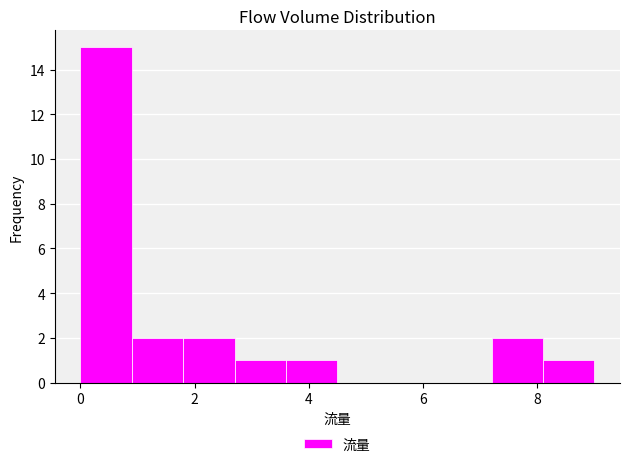

Reading left to right, transcribe this chart: for each bar, give the range it covers on the x-axis and its height. Neither the bar edges nor the heights are printed on the chart, so give them approximately, as read against the axes.

0.0 to 0.9: 15
0.9 to 1.8: 2
1.8 to 2.7: 2
2.7 to 3.6: 1
3.6 to 4.5: 1
4.5 to 5.4: 0
5.4 to 6.3: 0
6.3 to 7.2: 0
7.2 to 8.1: 2
8.1 to 9.0: 1